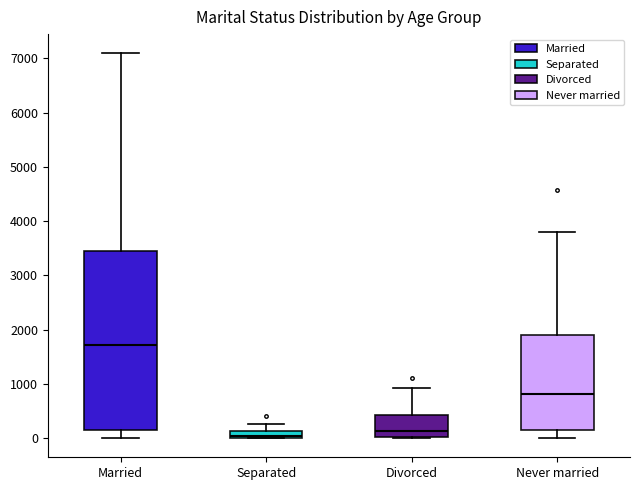

Where is the upper edge of the box for Married on the y-axis? The values are not printed on the chart, so give them approximately, as read against the axis.

3400